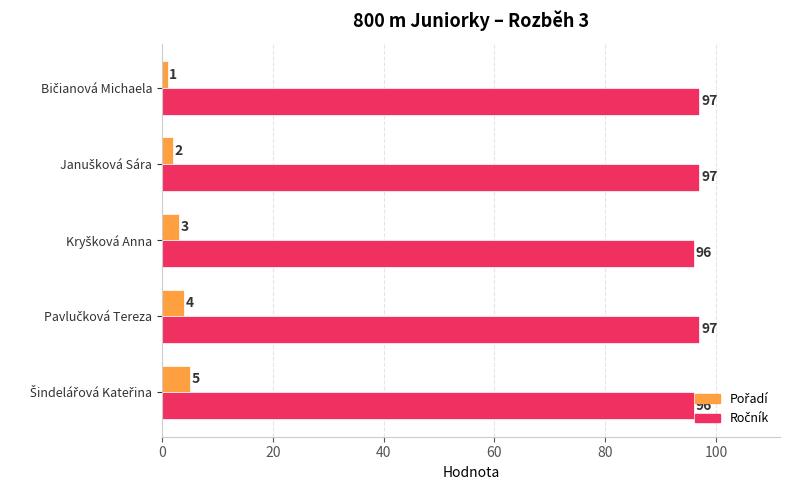

At how many categories does at least one series exceed 18?

5